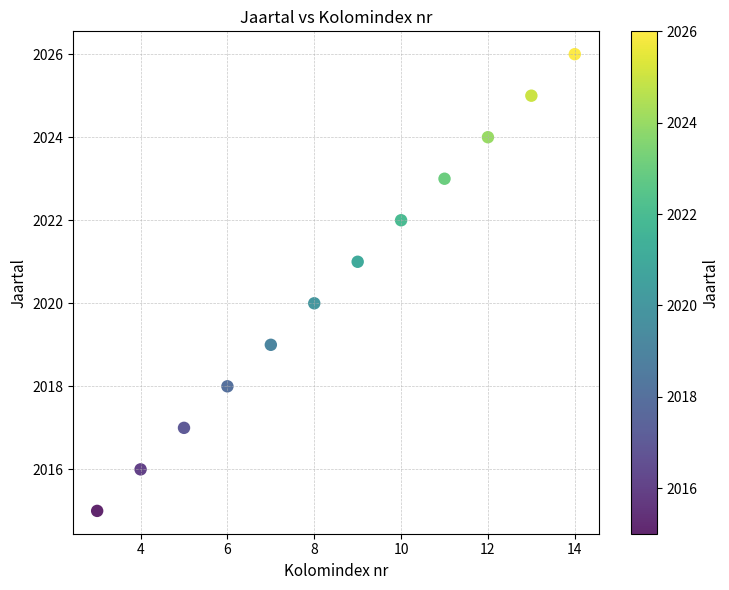

What is the range of X values (max minus min)?

11